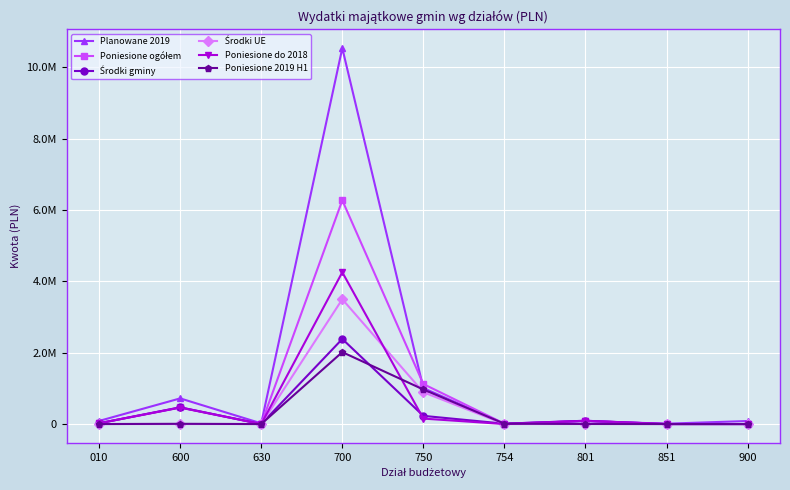

In Środki UE, how many points are higher than both neighbors (excluding endpoints)?

1